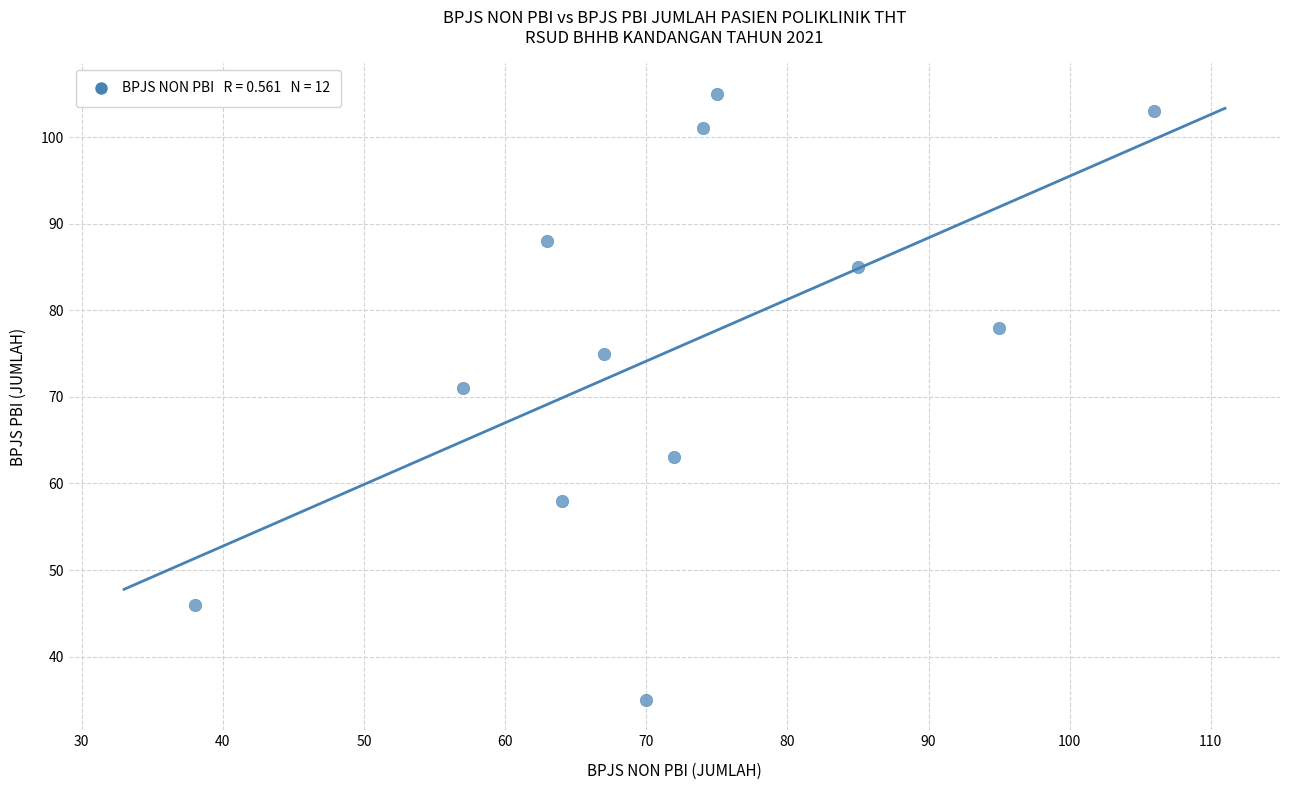

What Y value in the scatter plot is closest to 70?

71